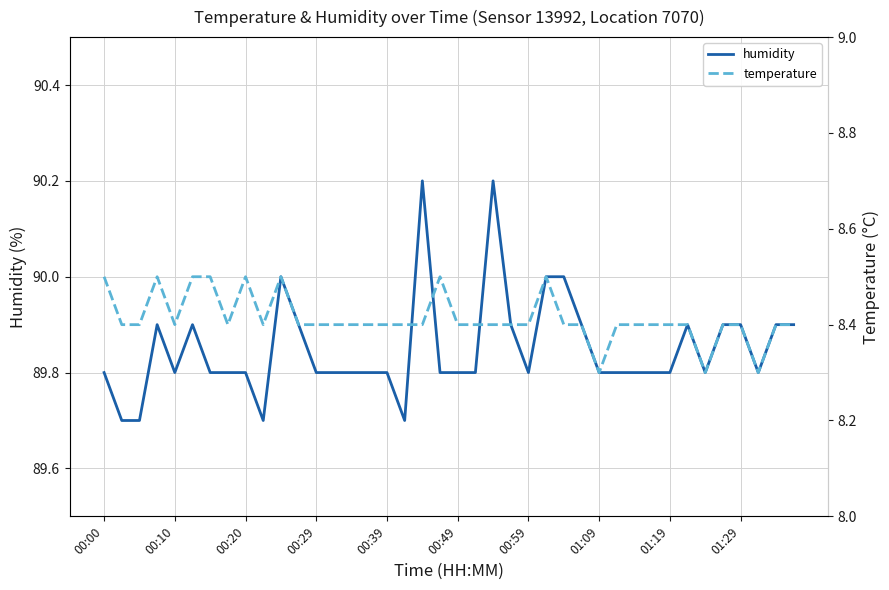

What are all the series names shown in the legend?

humidity, temperature